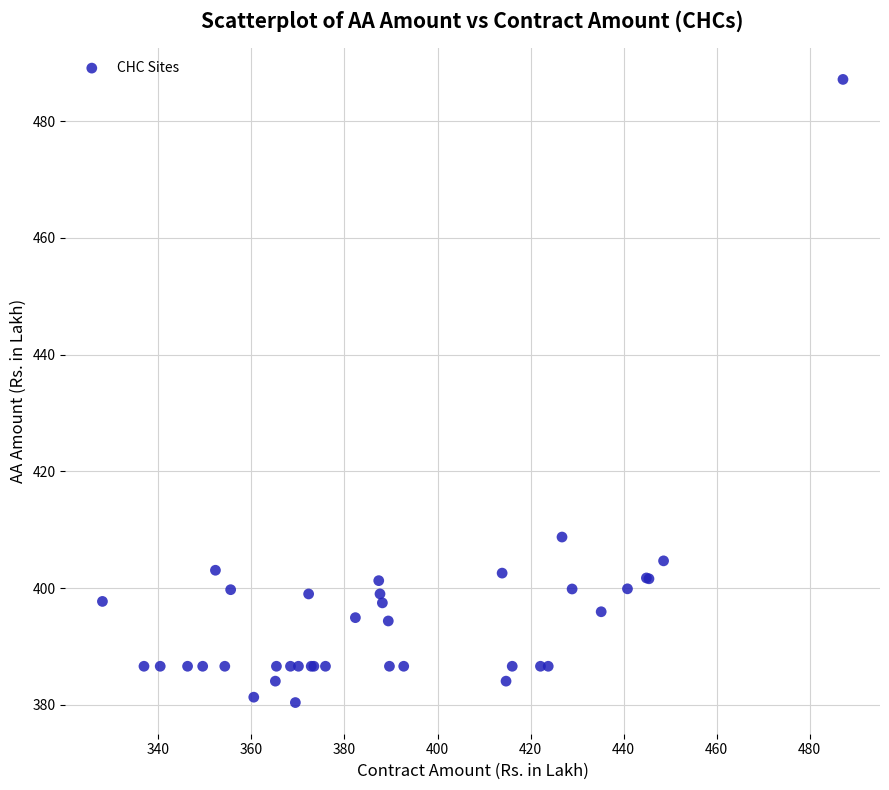

What Y value in the scatter plot is closest to 433?

408.7